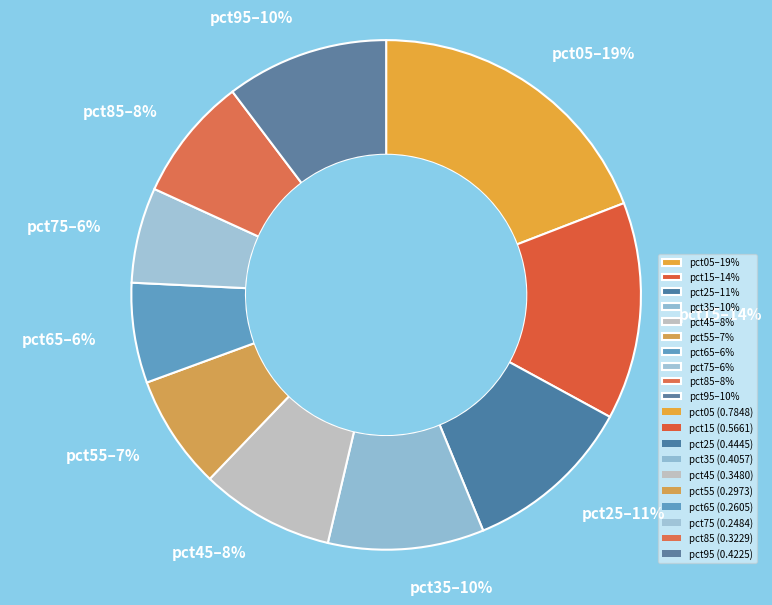

The pct45 slice represents 1% of the pie. True or false?

False